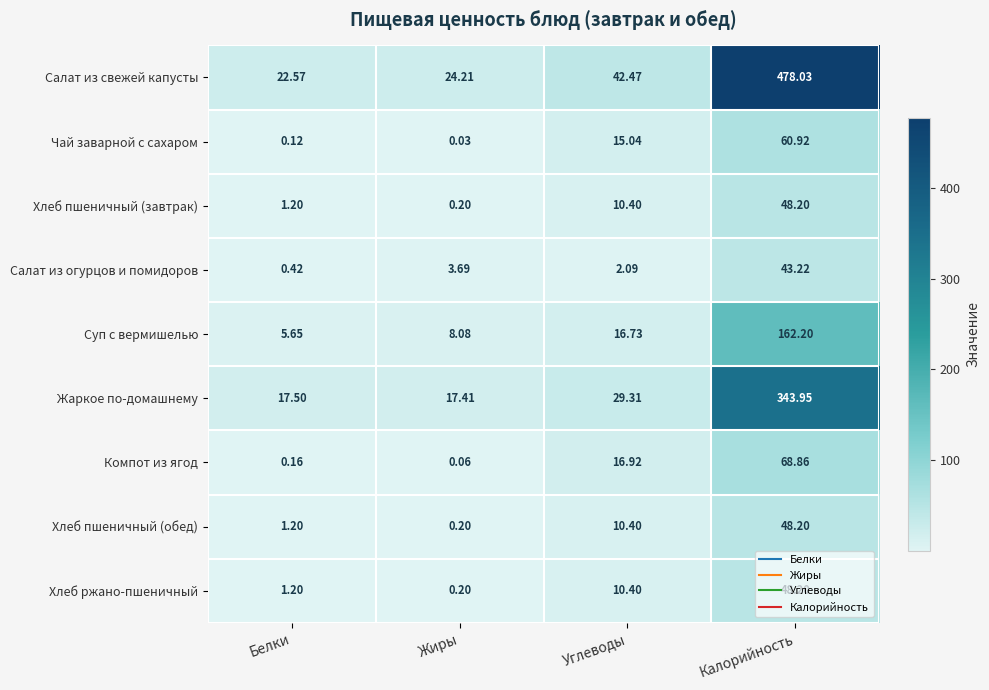

Between Жиры and Калорийность, which series saw the biggest shift?

Салат из свежей капусты